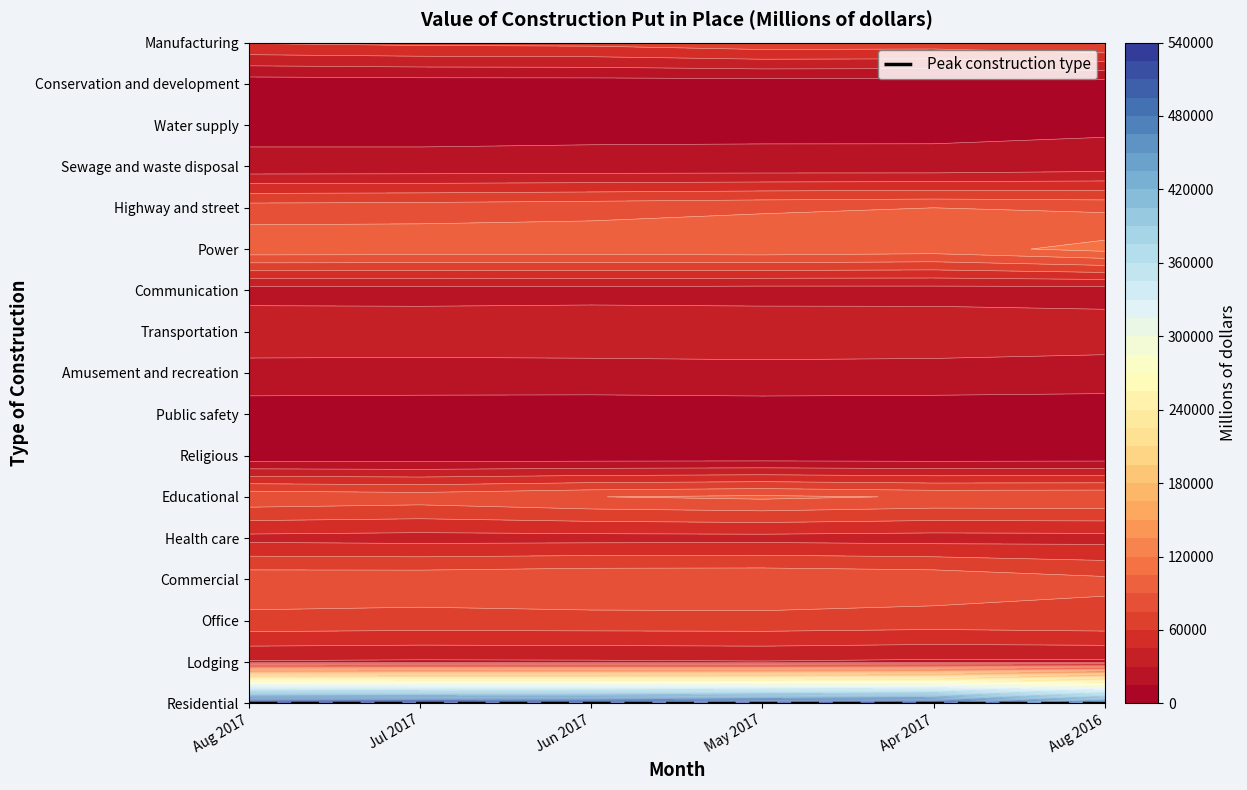

True or false: Health care has a value of 26692 at Health care.

False